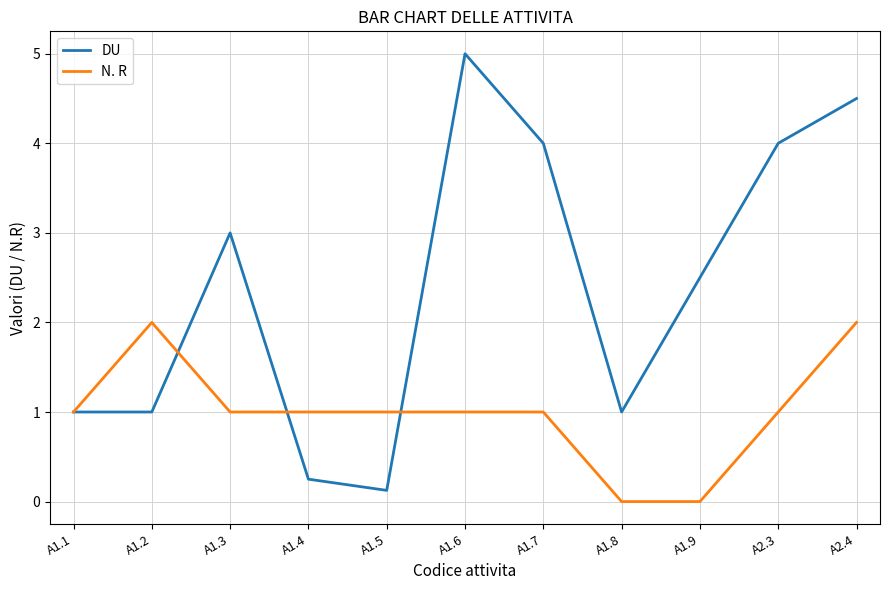

At which label is DU closest to 2?

A1.9